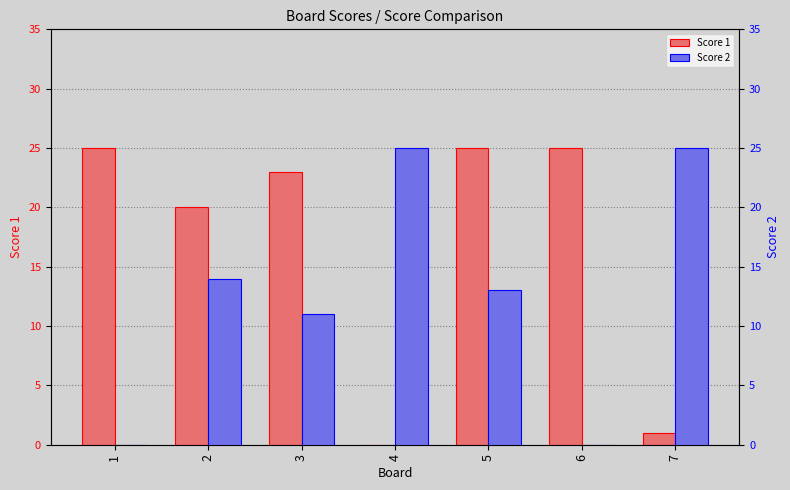

Which series has the largest range (max minus min)?

Score 1